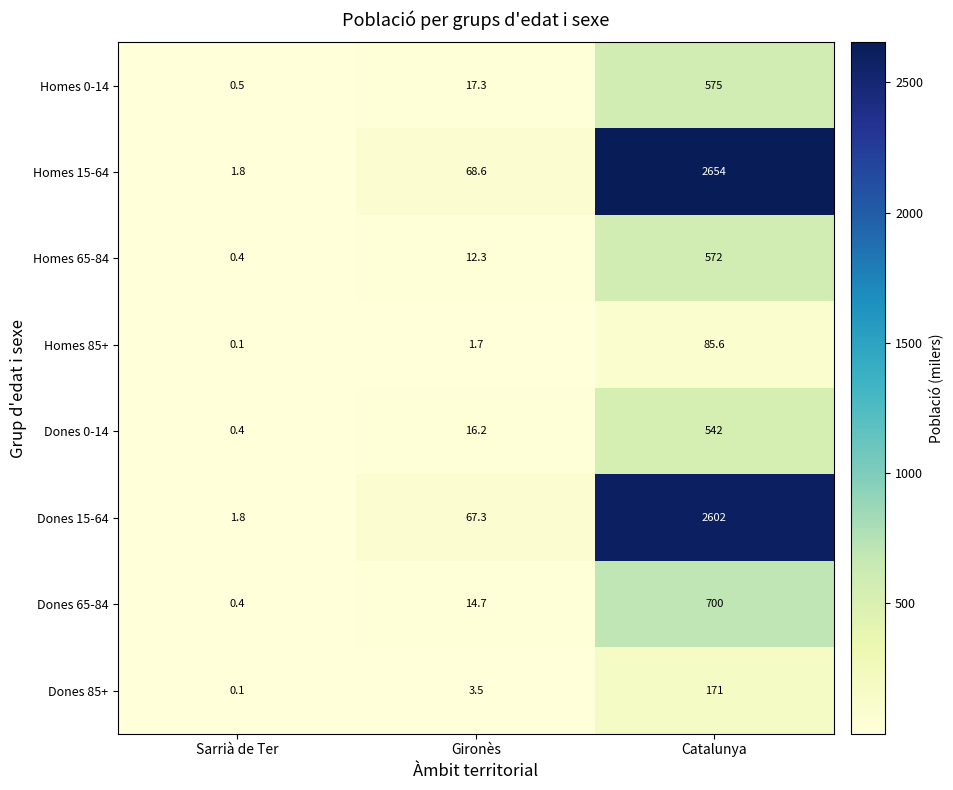

List the labels in order of Dones 0-14 value, smallest first.

Sarrià de Ter, Gironès, Catalunya